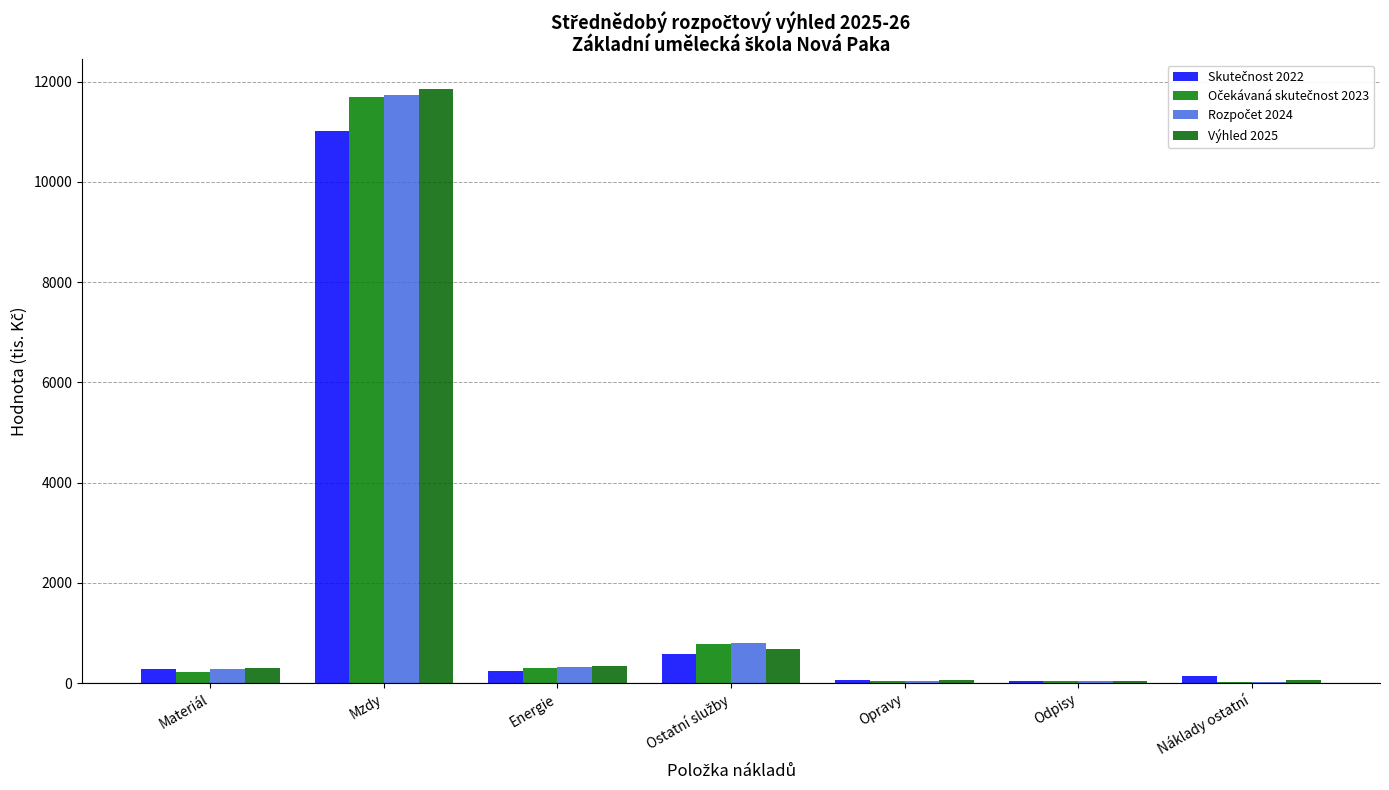

How many groups of bars are there?

7